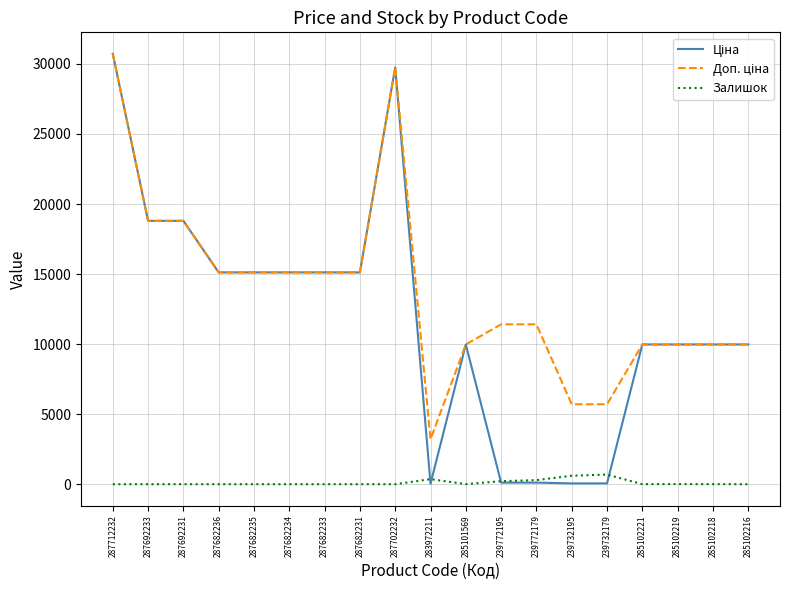

True or false: Залишок has a value of 7.0 at 285101569.

True